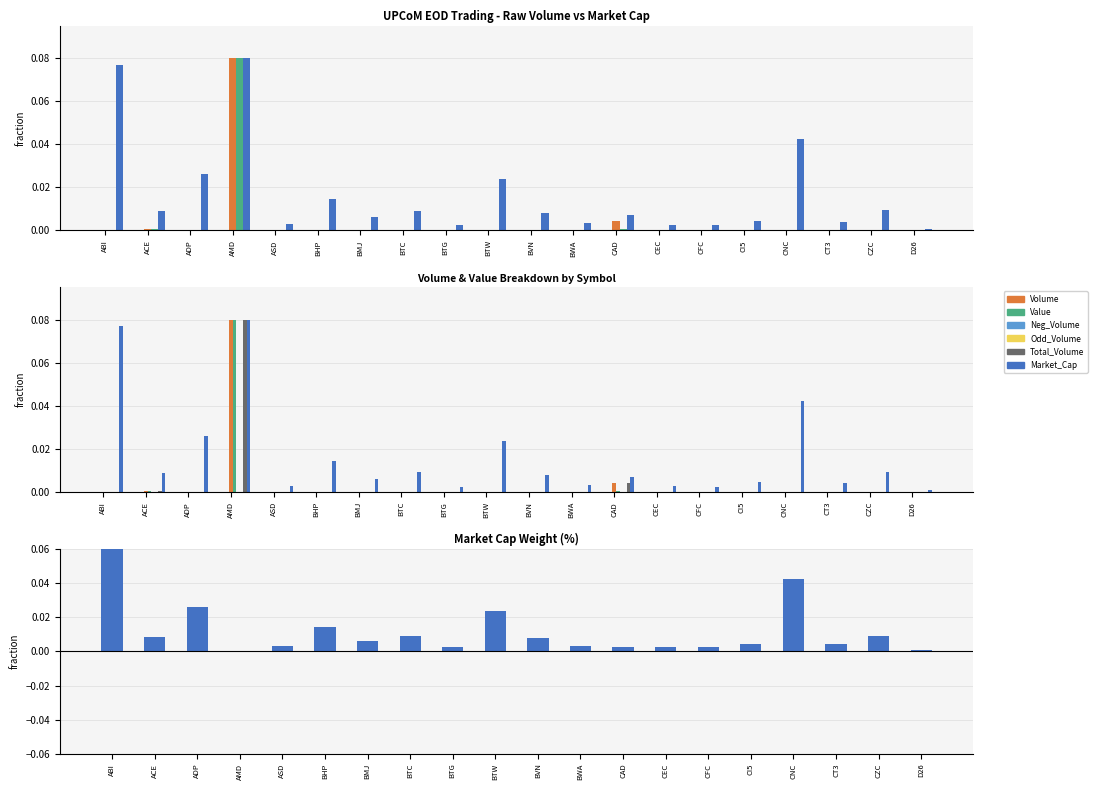

At which category does the chart reach its minimum across all series?

ABI